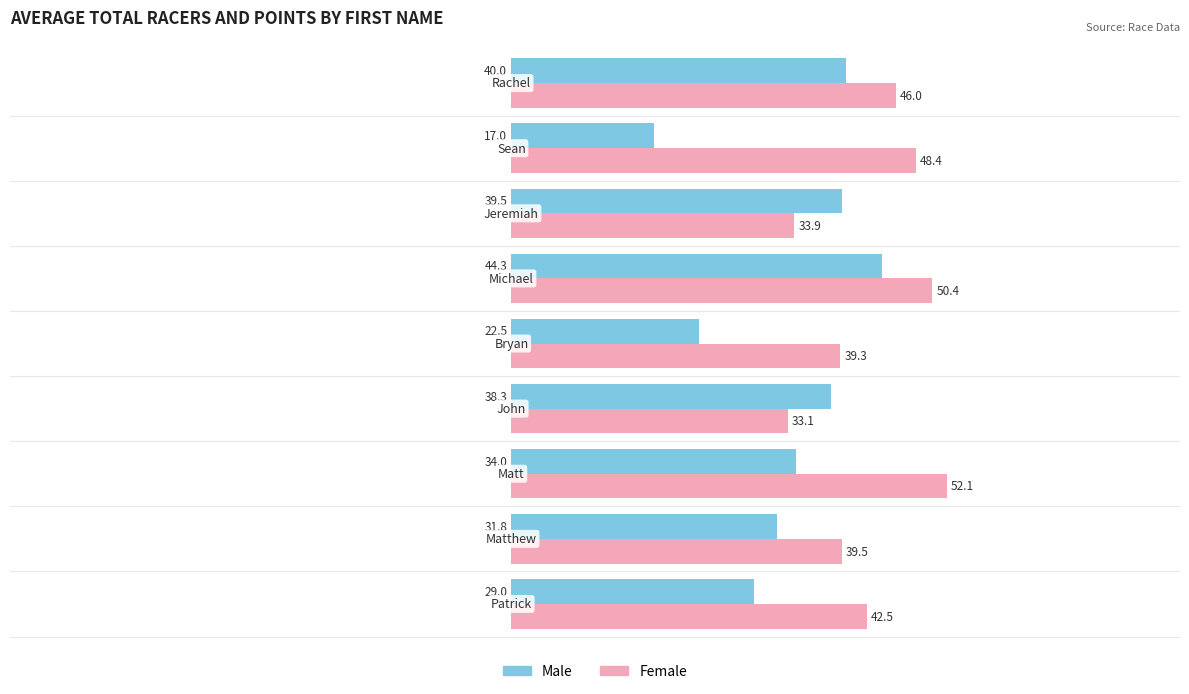

Which series has the widest spread of values?

Male